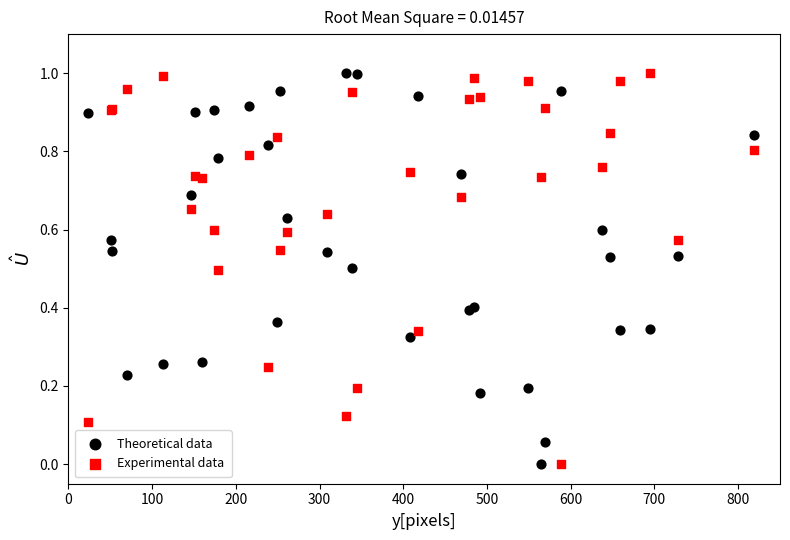

What is the X range (max minus min) for the scatter plot?

796.0